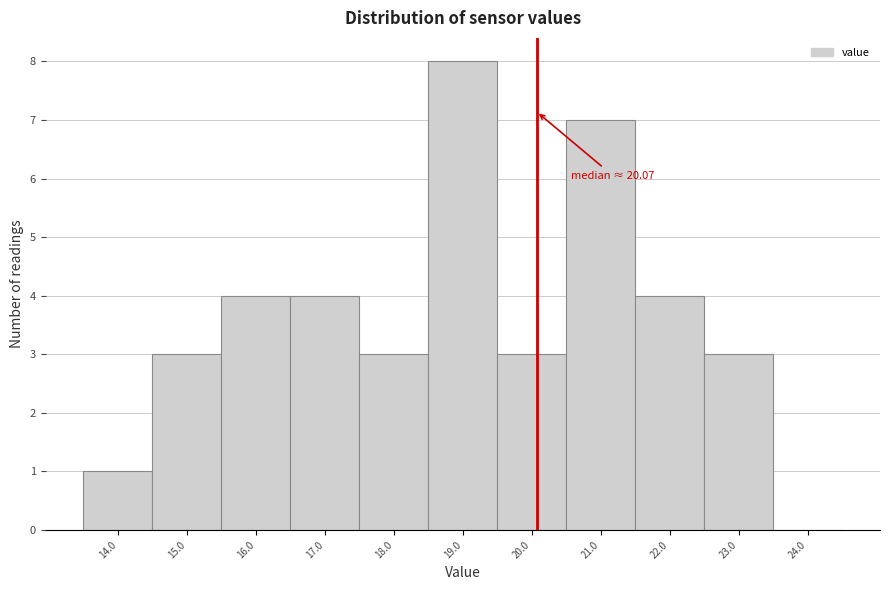

Which range on the x-axis has the tallest bar?

18.5 to 19.5